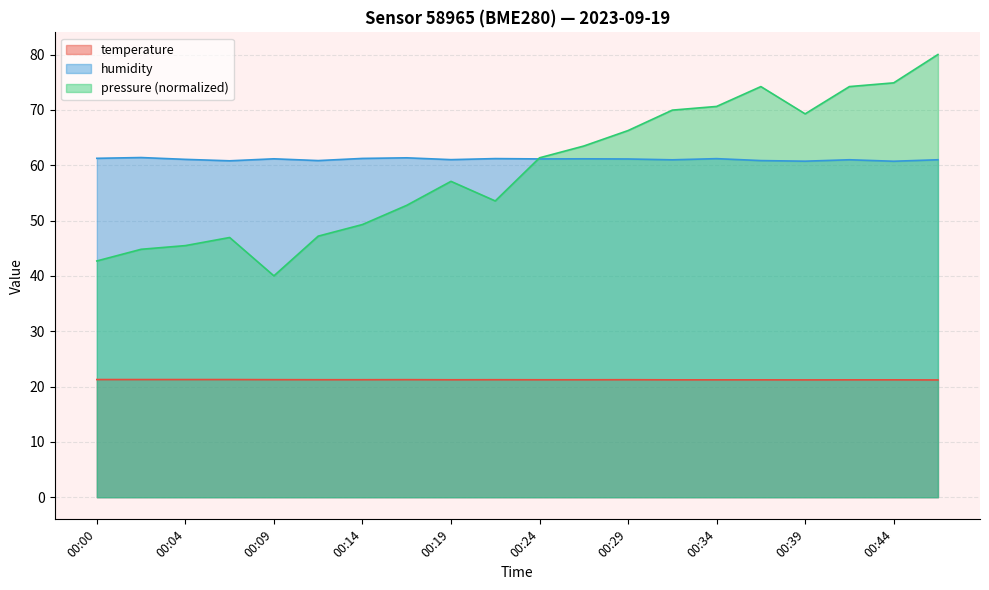

True or false: temperature and pressure (normalized) intersect in this chart.

False